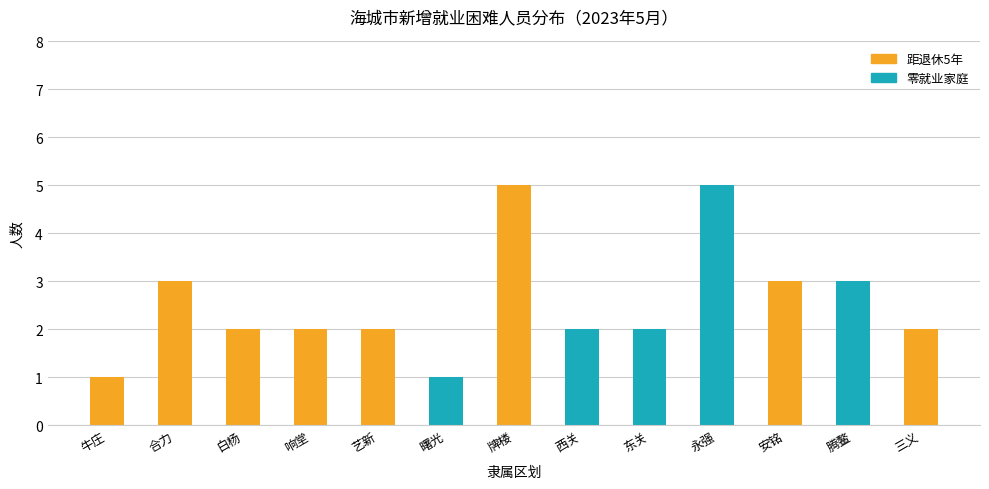

What position from the right is 合力?

12